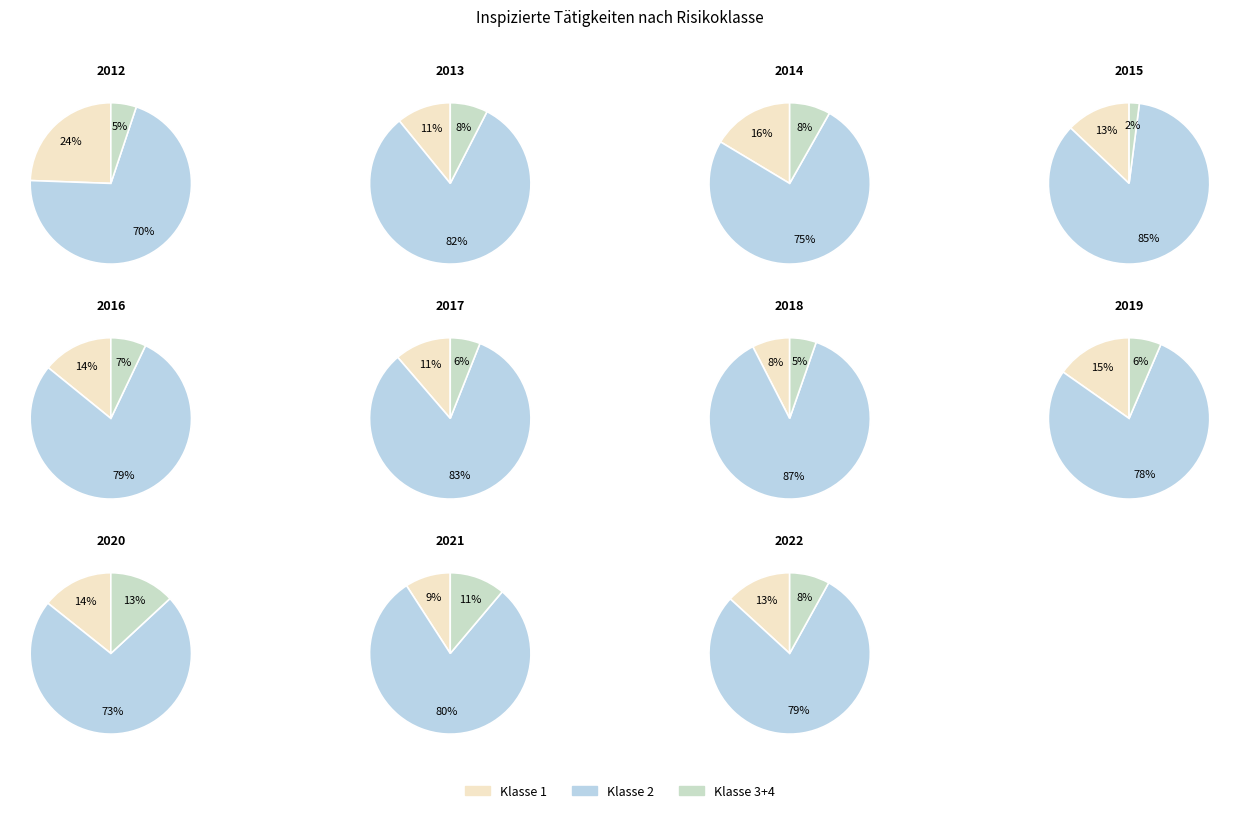

Which series changed the most between 2014 and 2022?

Klasse 2